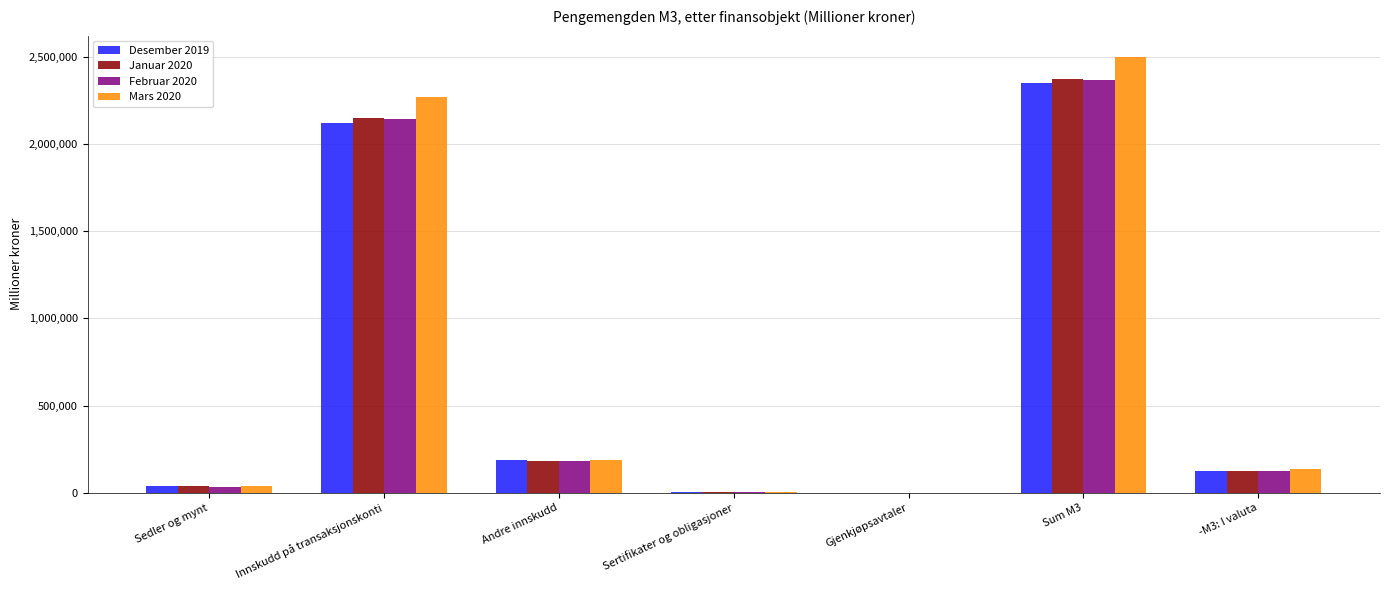

At which category is the sum across all series the highest?

Sum M3